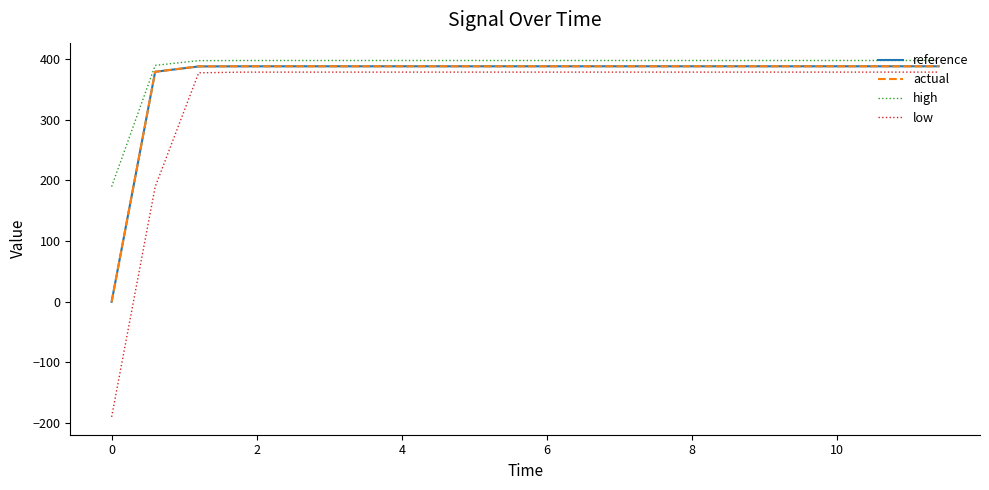

What is the smallest value displayed?

-189.6